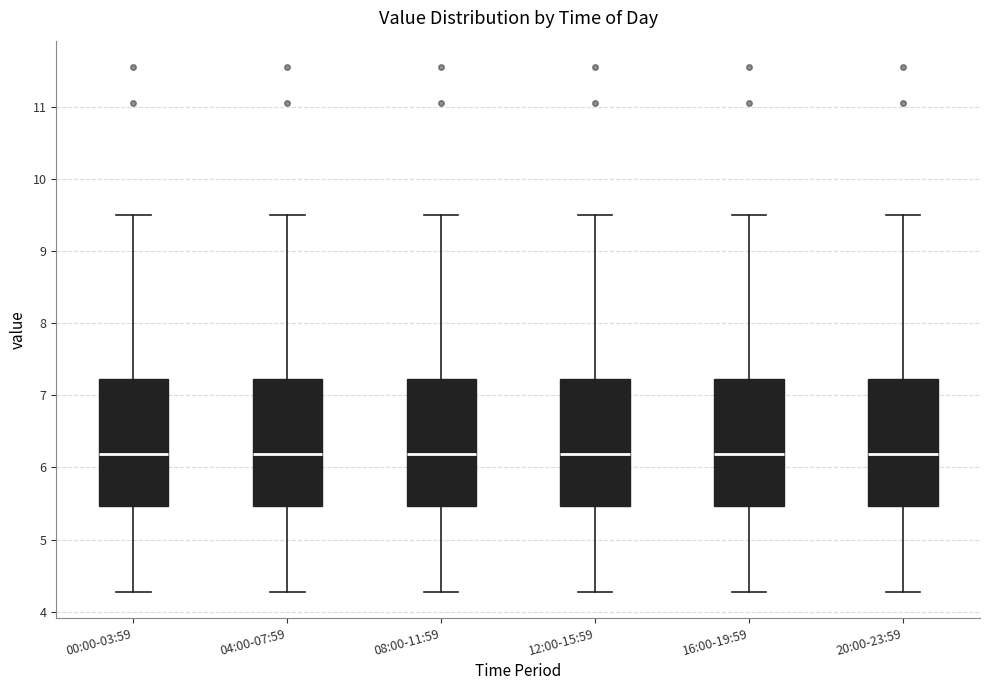

Where does the lower whisker of the box for 12:00-15:59 end on the y-axis? The values are not printed on the chart, so give them approximately, as read against the axis.

4.3